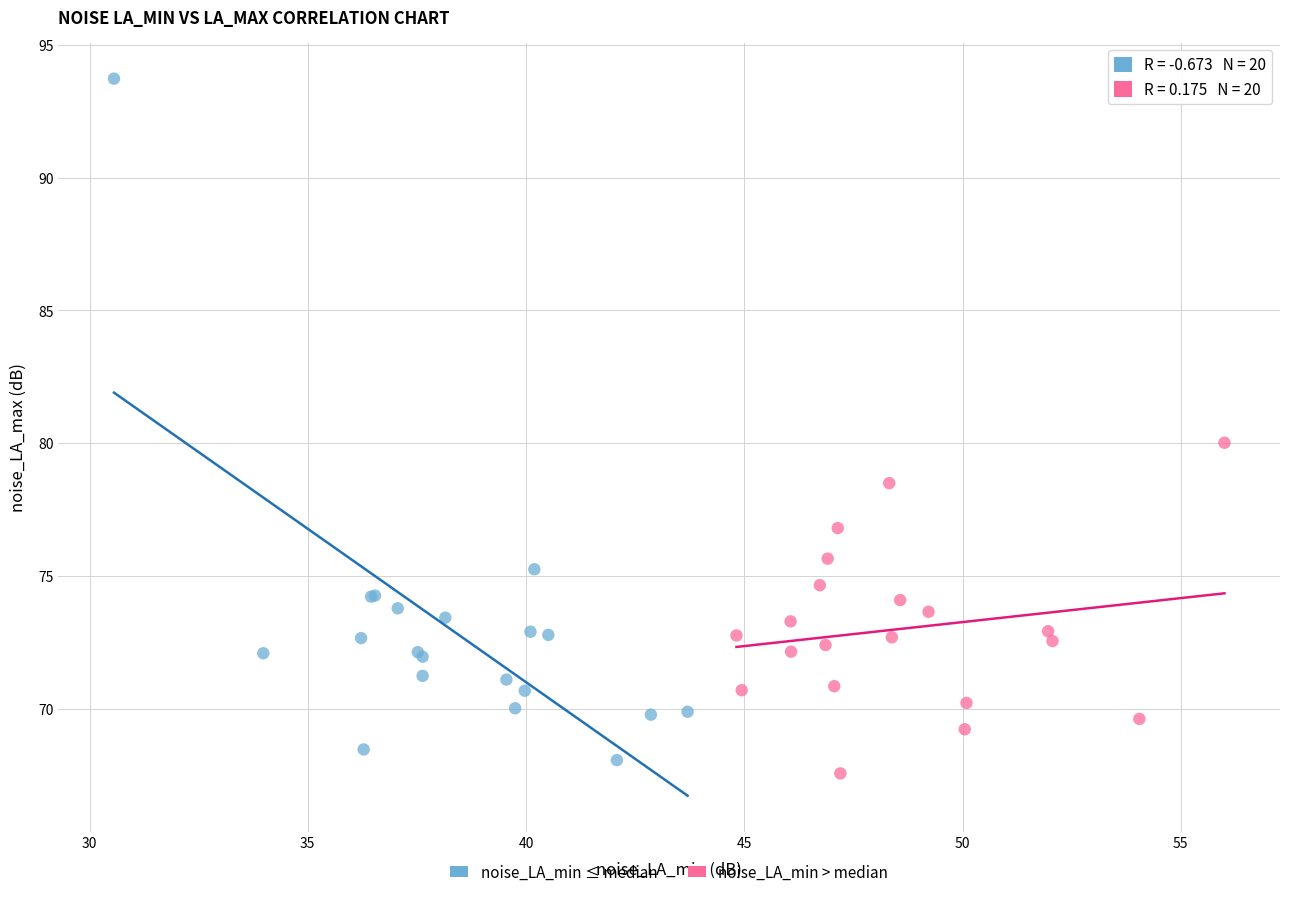

Which series has the largest Y range (max minus min)?

noise_LA_min ≤ median